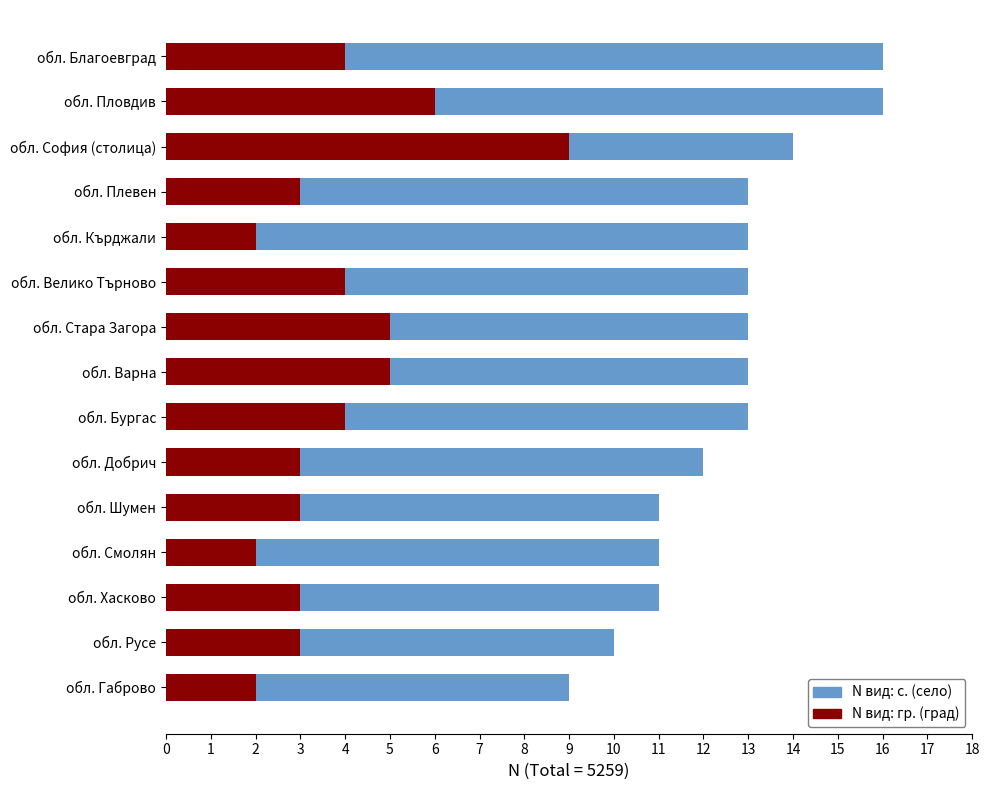

How many distinct data groups are displayed?

2